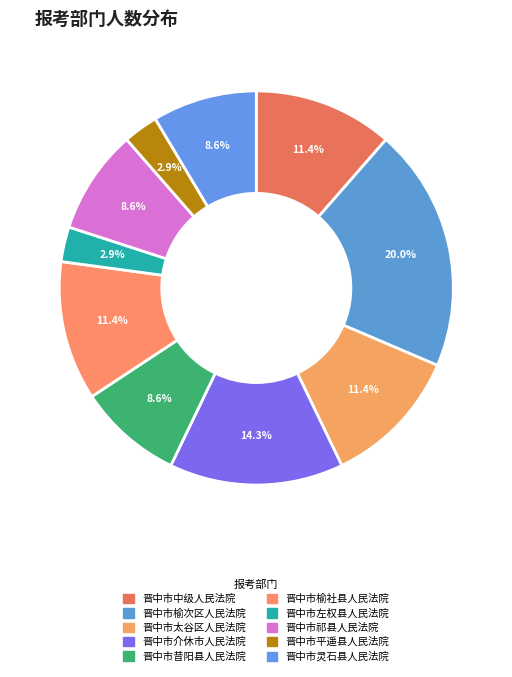

How many slices are in this pie chart?

10